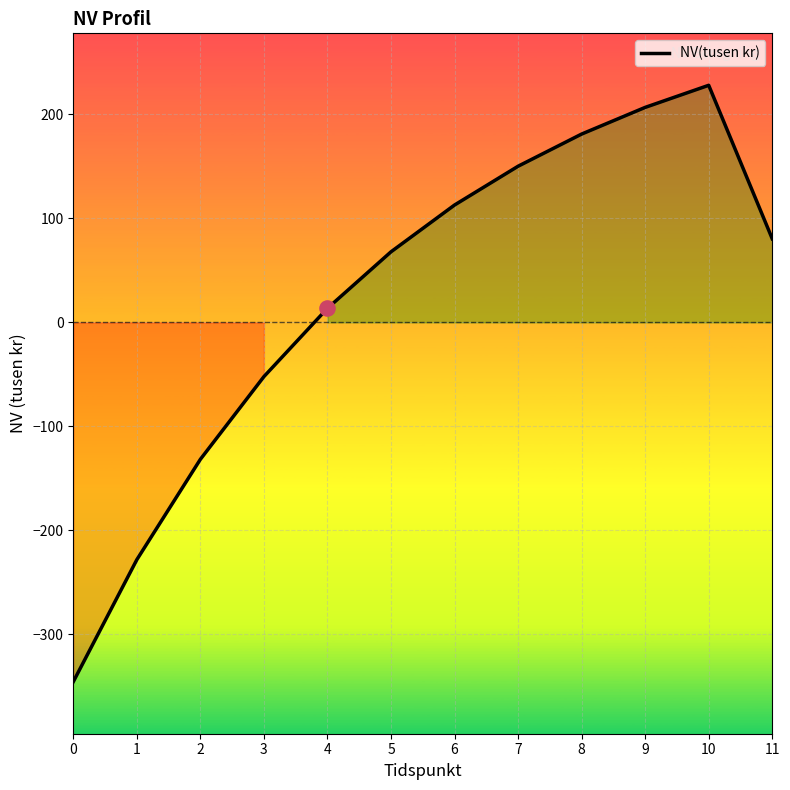

What is the ratio of the value at 8 to the value at 5?

2.7